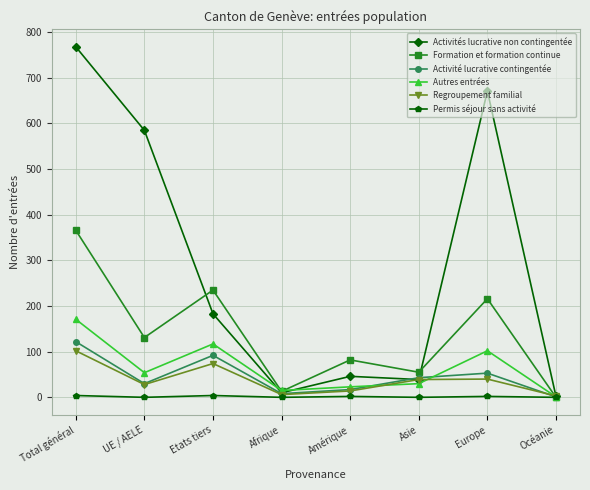

In Activités lucrative non contingentée, how many points are higher than both neighbors (excluding endpoints)?

2